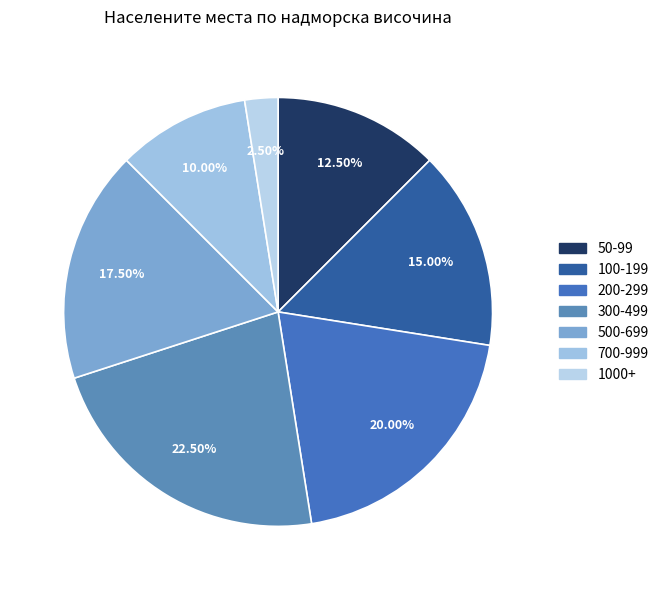

Is there any slice that represents more than half of the pie?

No